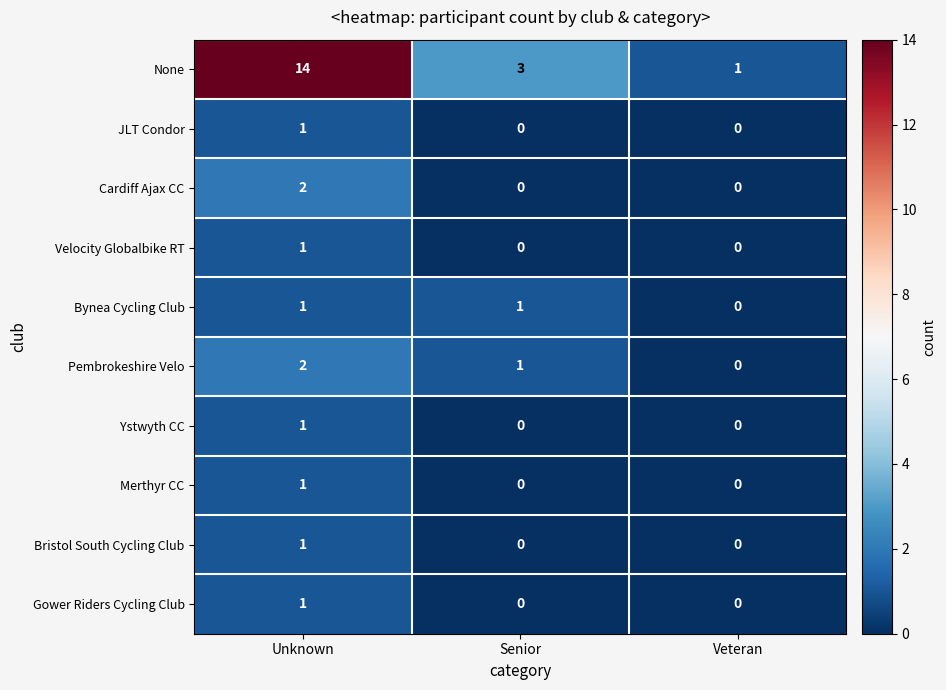

Which label corresponds to the largest value in the chart?

Unknown